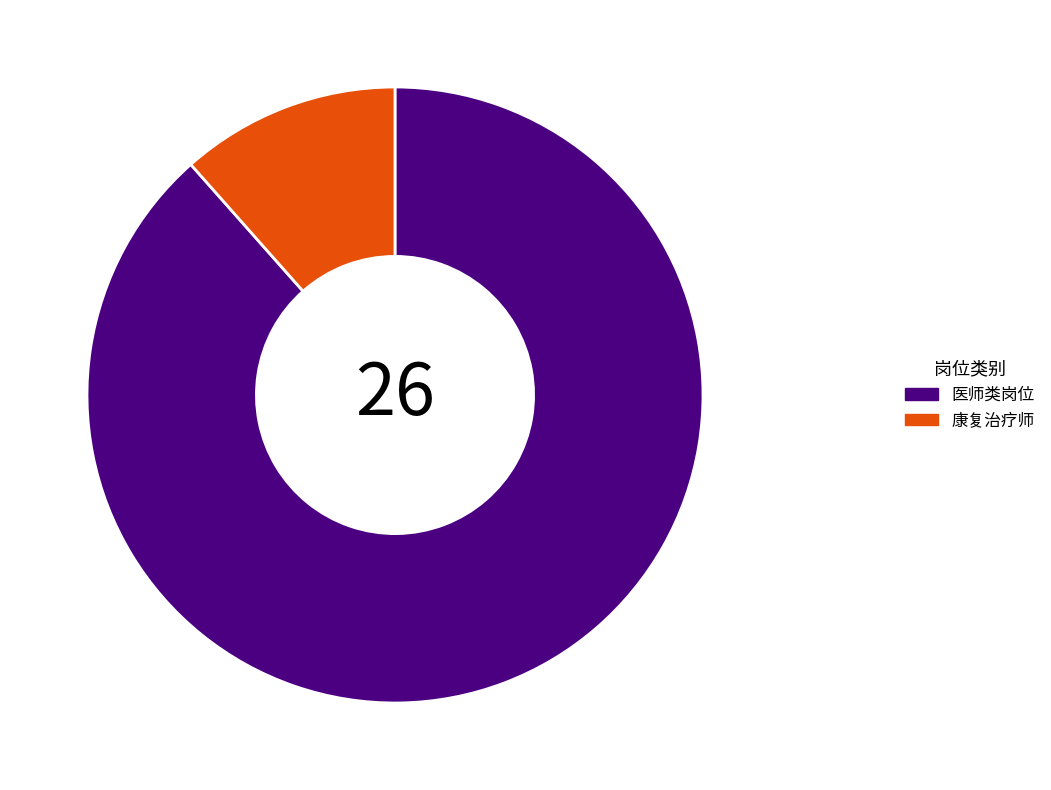

Which slice is the largest?

医师类岗位